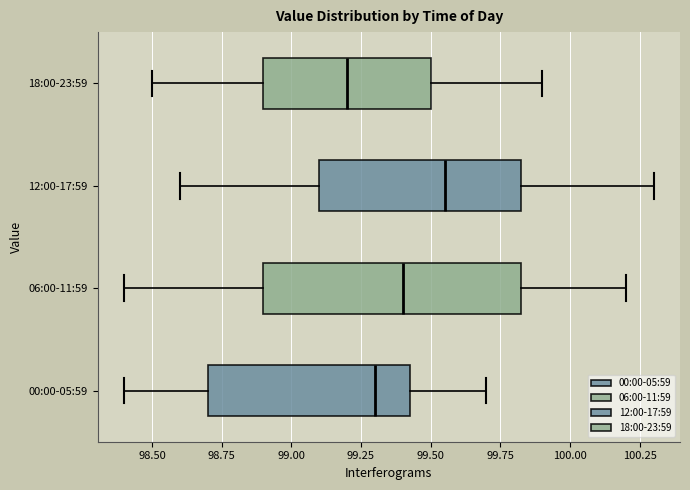

Where does the right whisker of the box for 12:00-17:59 end on the x-axis? The values are not printed on the chart, so give them approximately, as read against the axis.

100.30